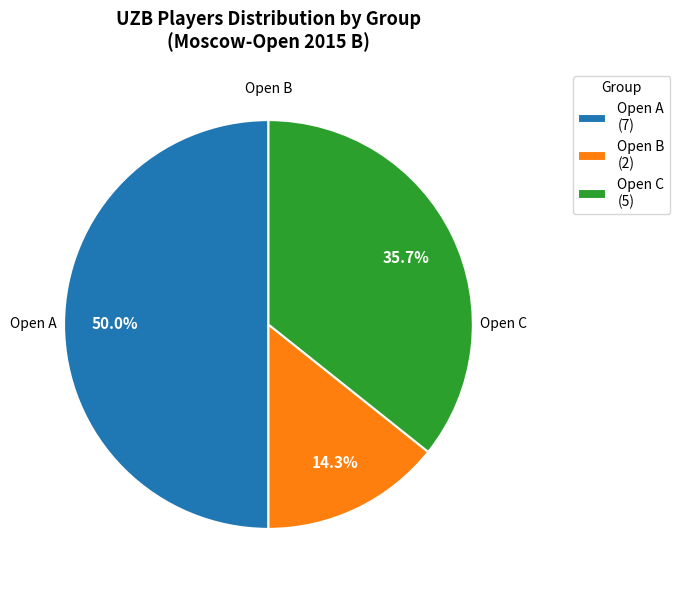

What is the largest slice in the pie chart?

Open A